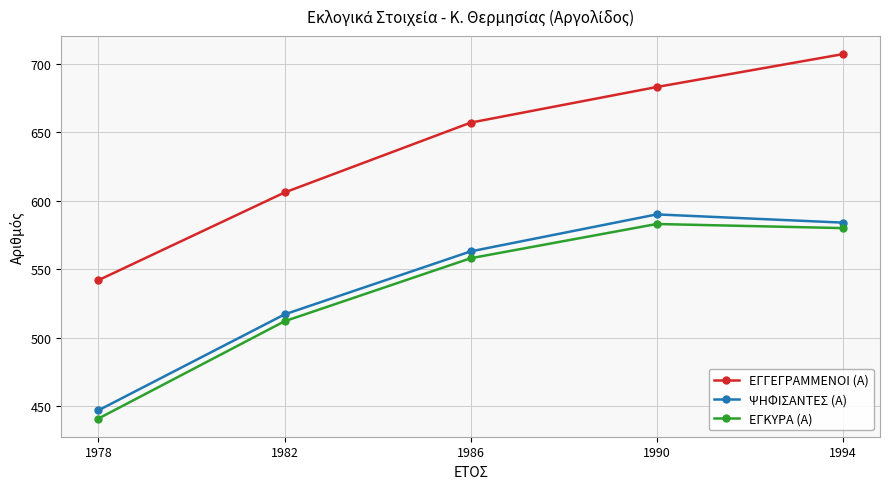

What is the difference between the maximum and minimum values in the ΨΗΦΙΣΑΝΤΕΣ (Α) series?

143